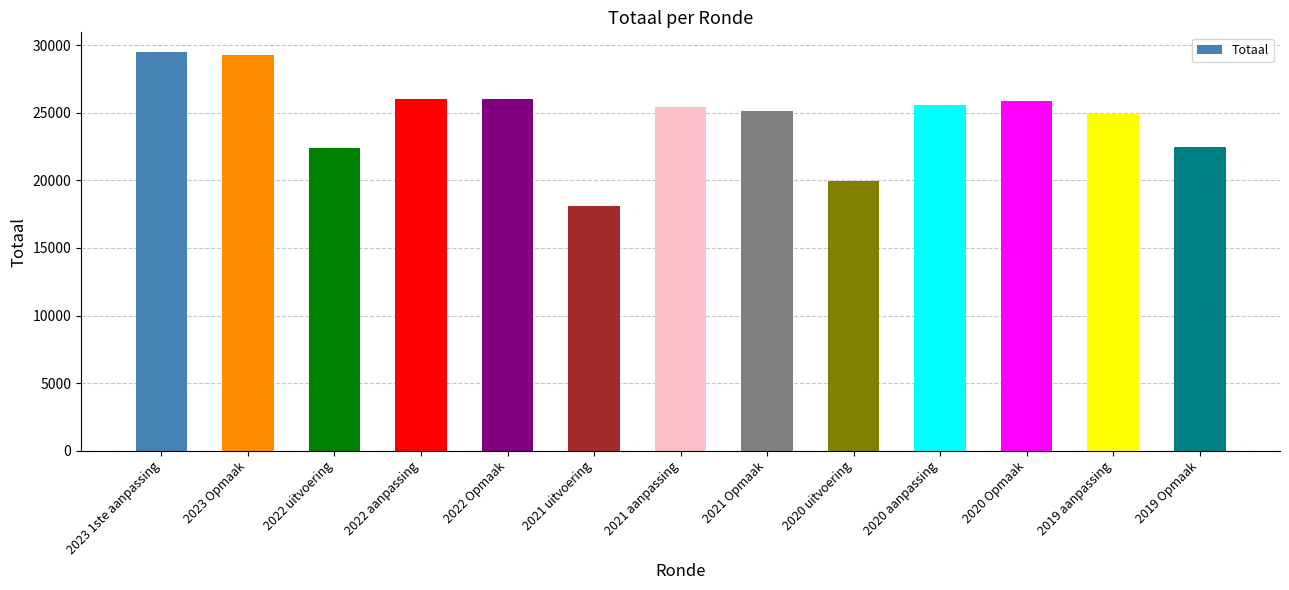

The chart shows a value of 14918 at 2022 uitvoering. True or false?

False